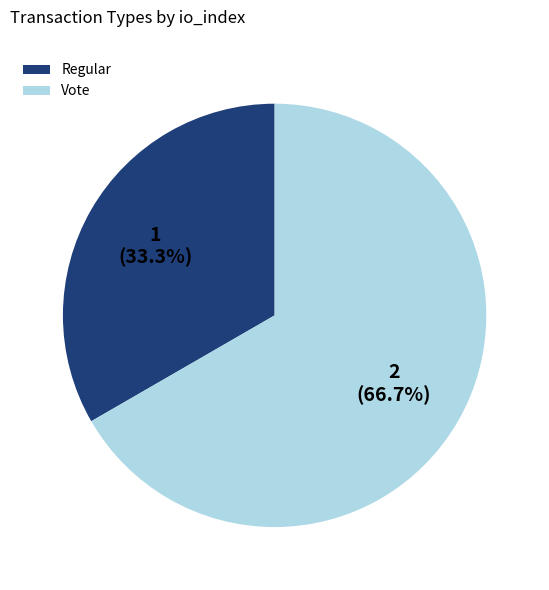

The Regular slice represents 39% of the pie. True or false?

False